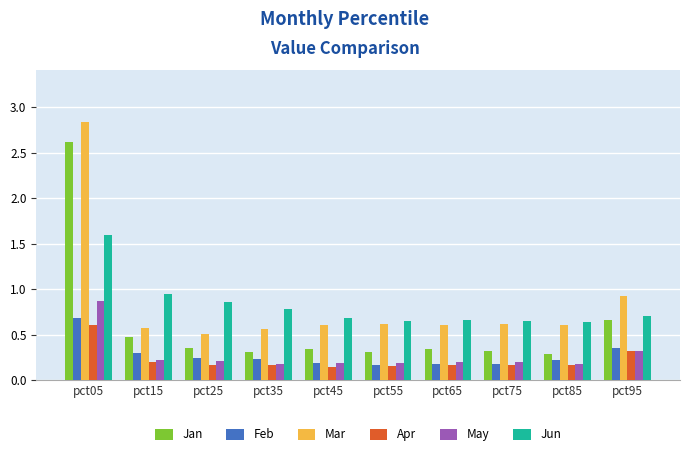

Count the number of data series in this chart.

6